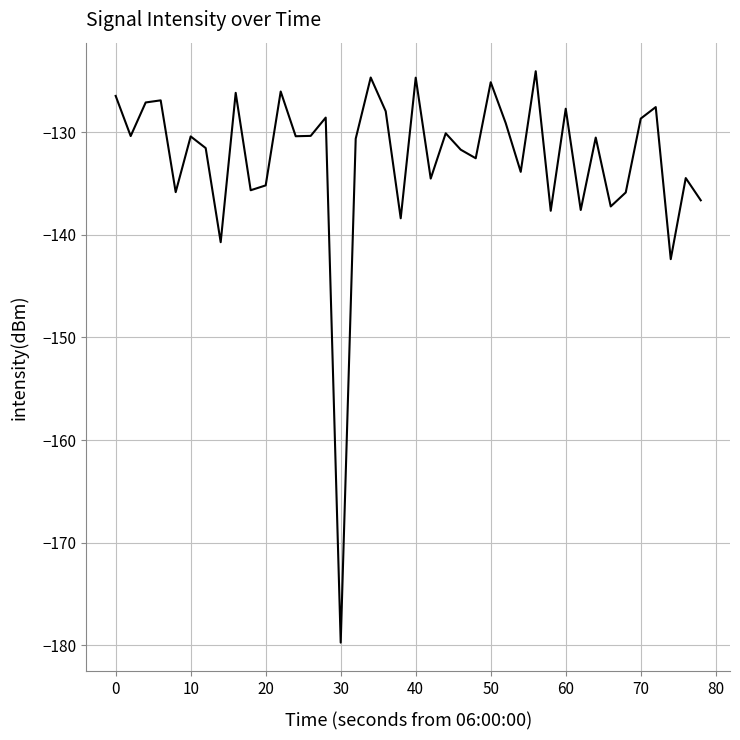

What is the minimum value shown in the chart?

-179.7